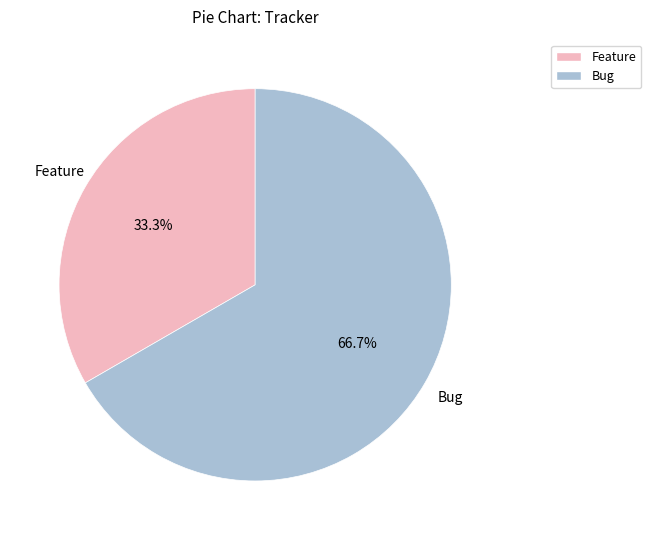

Is there any slice that represents more than half of the pie?

Yes